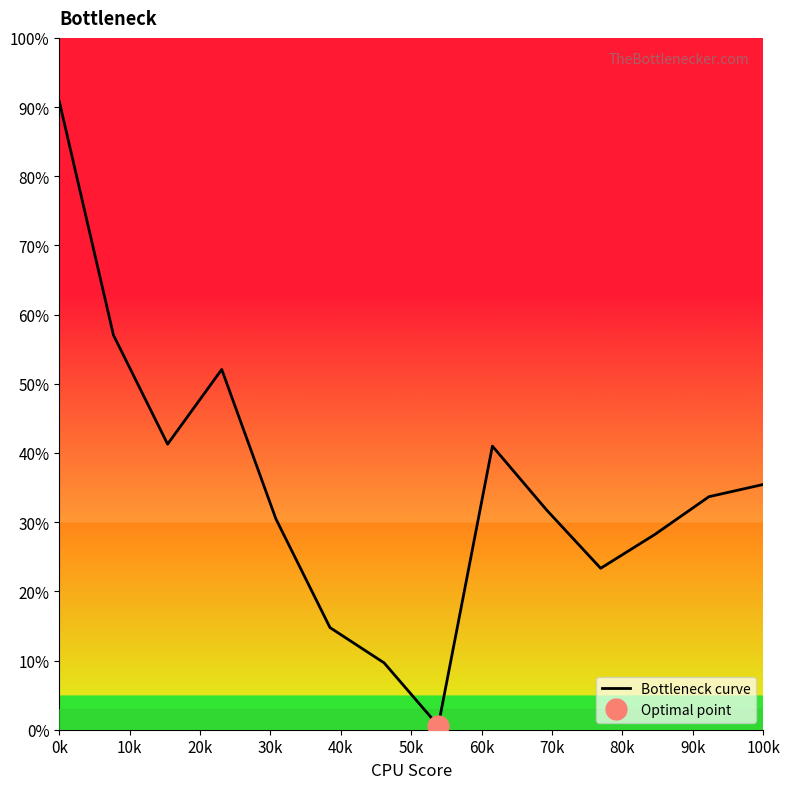

The value of Bottleneck curve at 100k is 55.9. True or false?

False